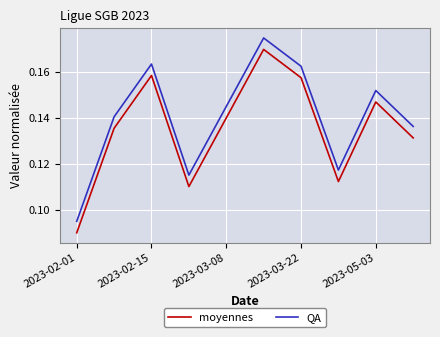

Which series has the largest total across all categories?

QA